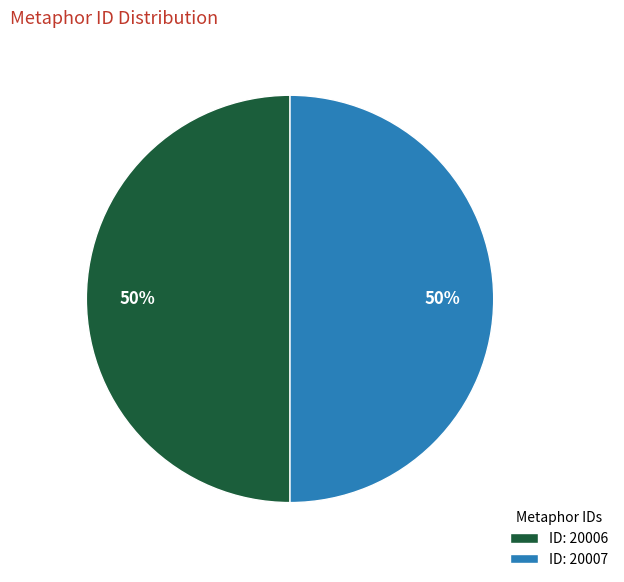

What percentage is the ID: 20007 slice, to the nearest percent?

50%